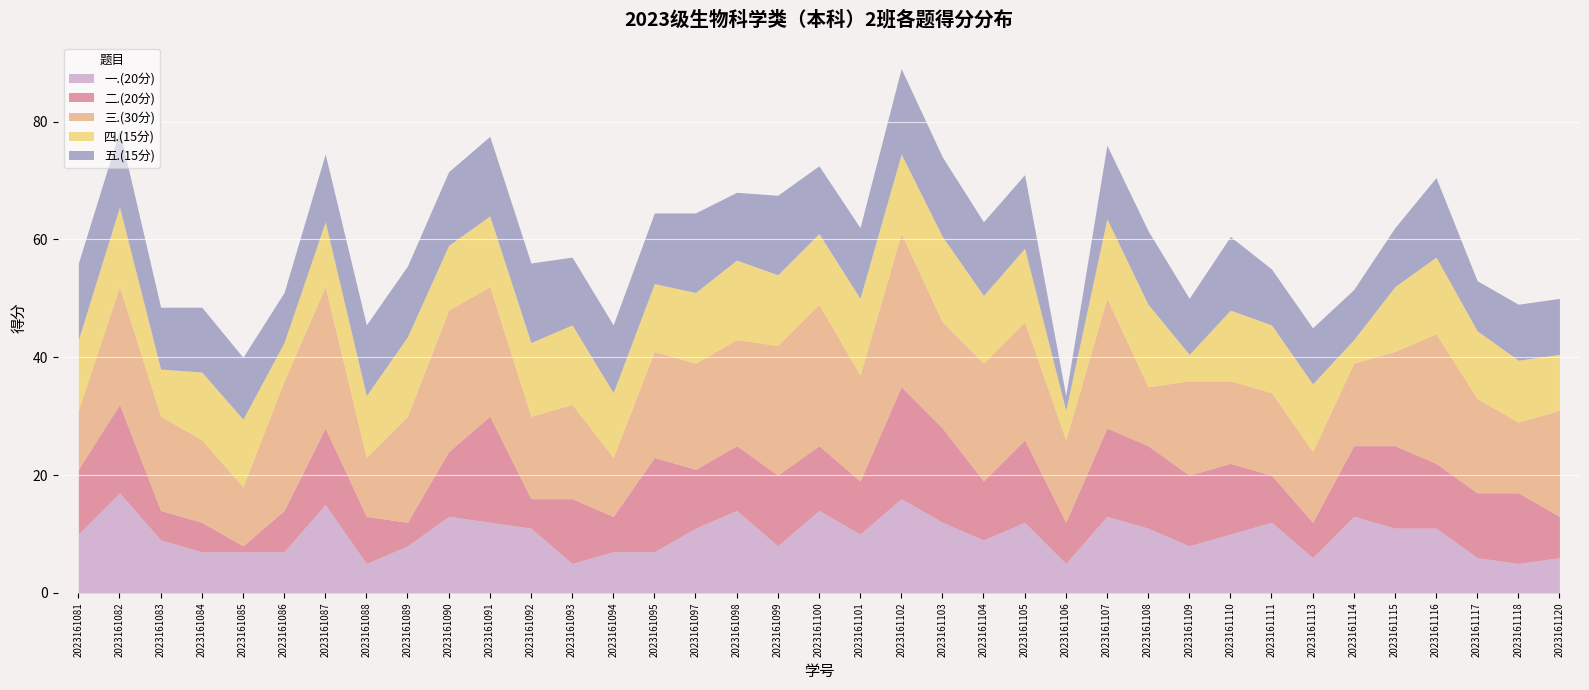

Between 2023161109 and 2023161097, which is larger?

2023161097